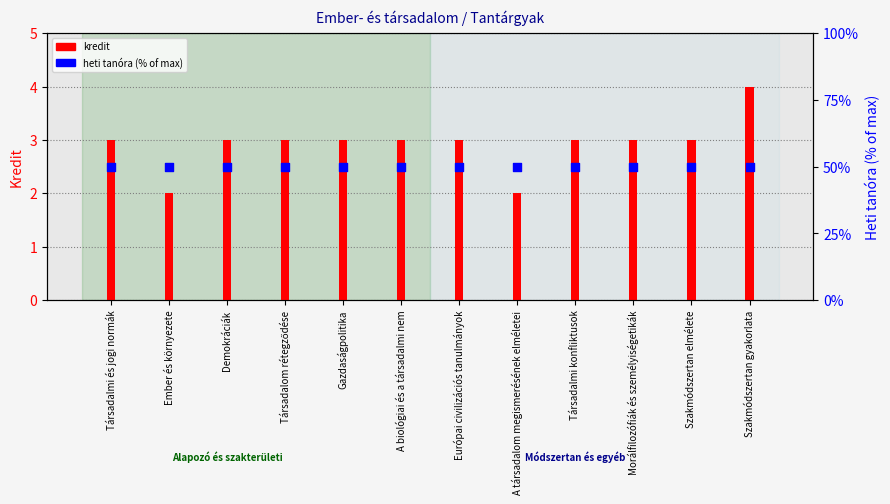

Is the value of heti tanóra % at Társadalmi és jogi normák greater than the value of kredit at Társadalmi és jogi normák?

Yes